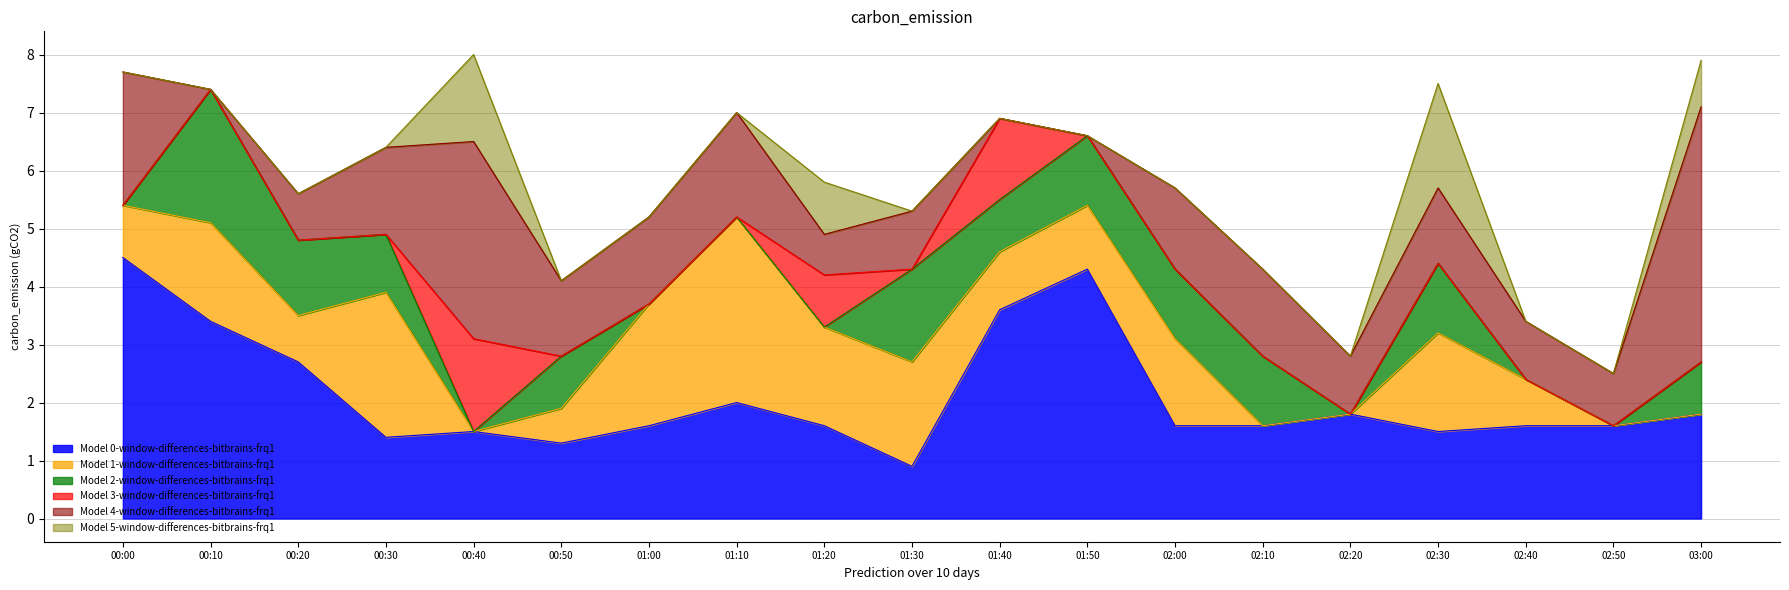

How many lines are shown in the chart?

6